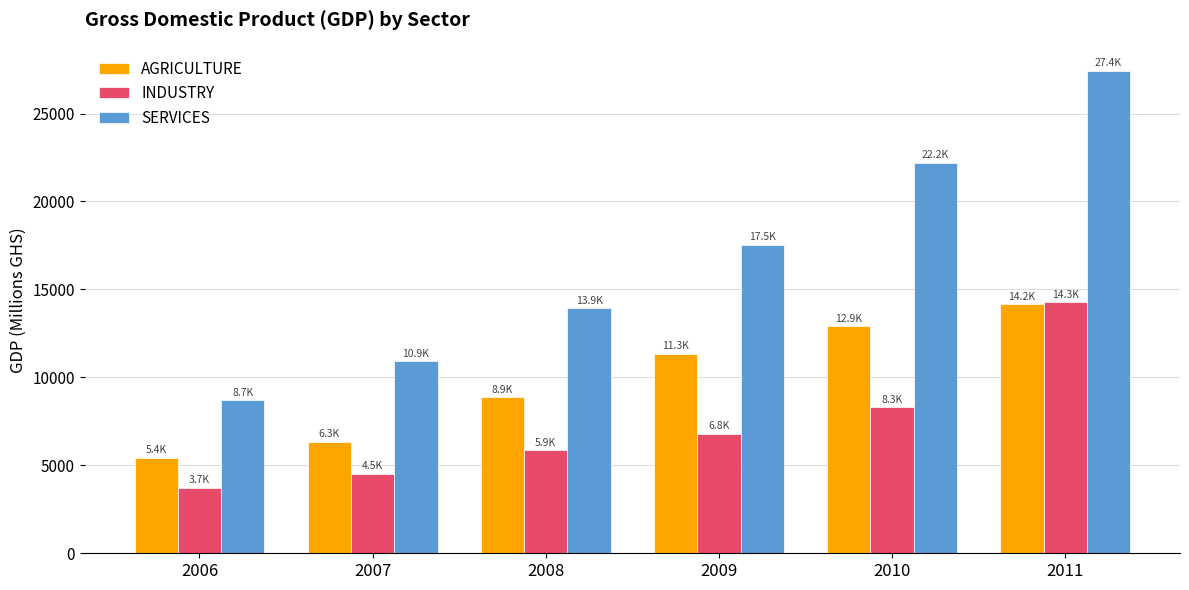

At which category is the sum across all series the highest?

2011